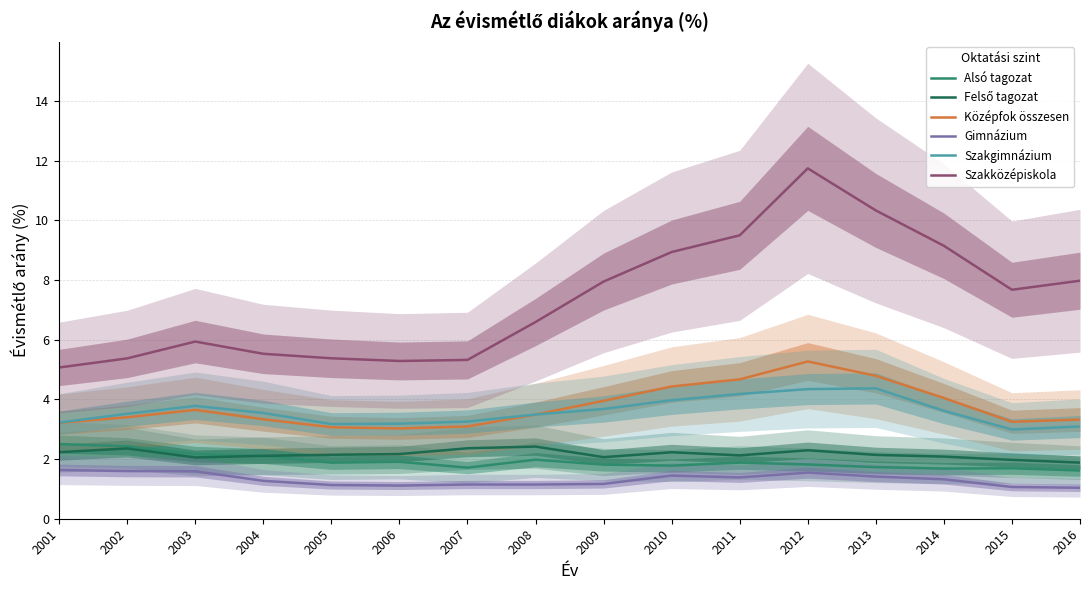

At which label is Felső tagozat closest to 2?

2015